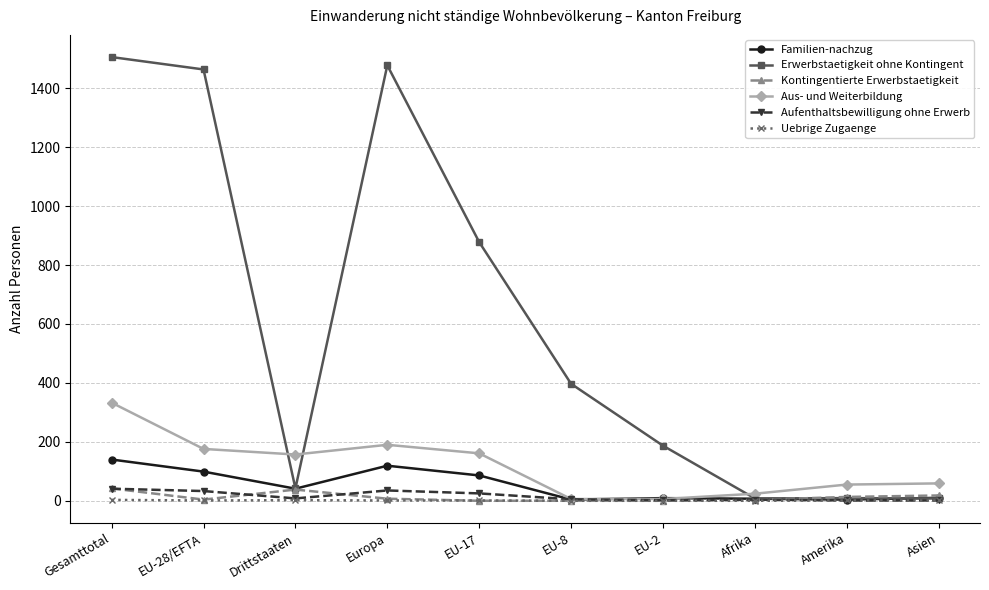

What is the sum of the Aus- und Weiterbildung values at EU-28/EFTA and Amerika?

231